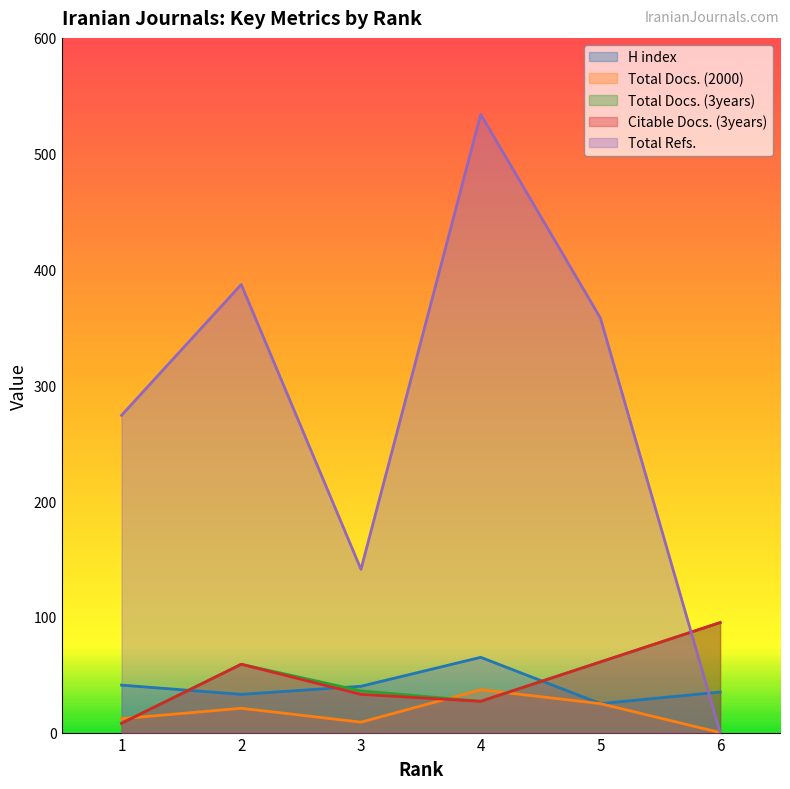

What is the sum of all Citable Docs. (3years) values?

283